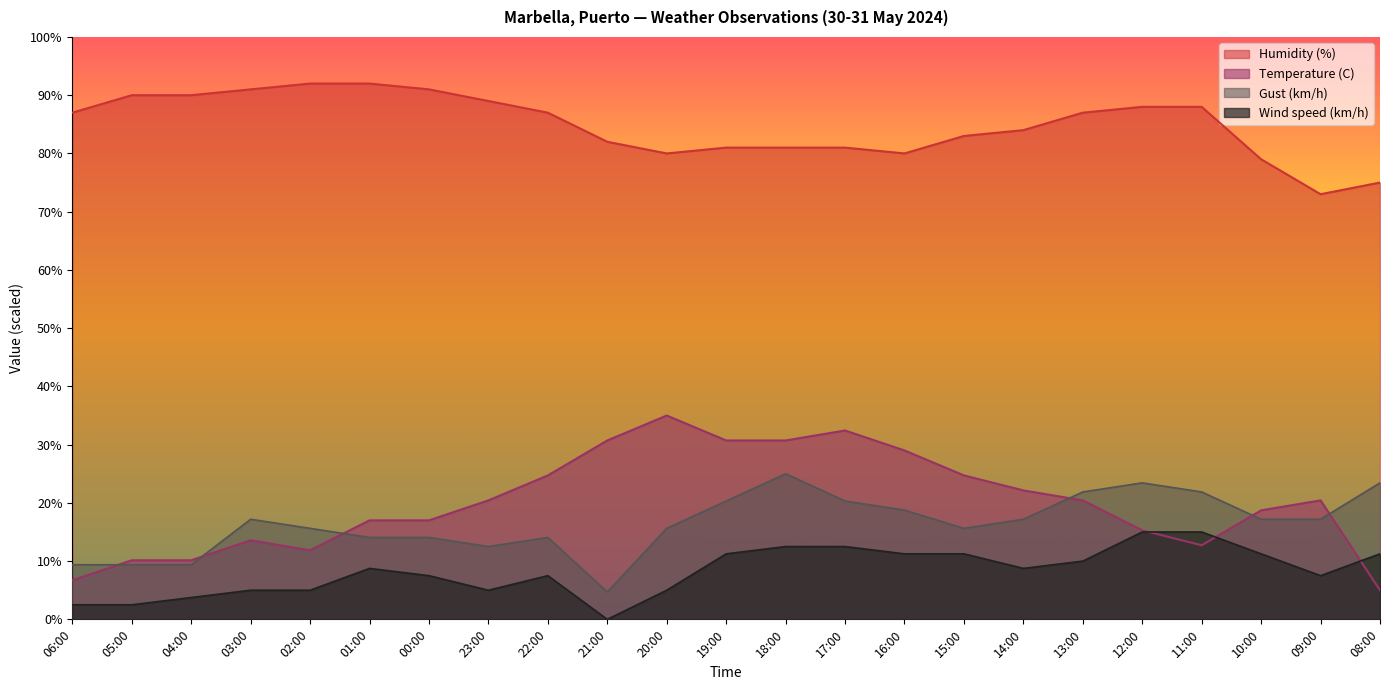

Which series ends up on top after the final intersection of Gust (km/h) and Temperature (C)?

Gust (km/h)